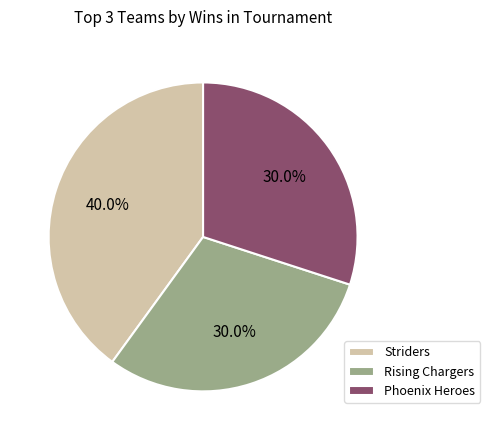

Which category has the biggest portion of the pie?

Striders